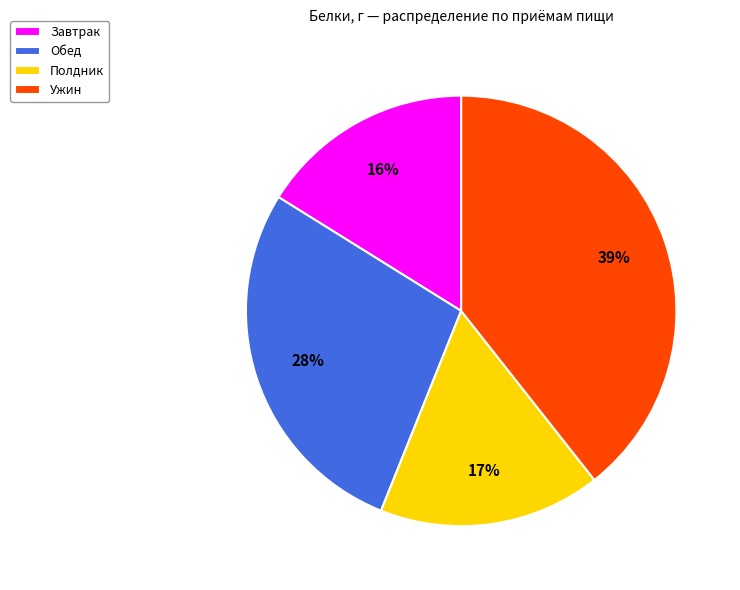

To the nearest percent, what is the difference between the Обед and Полдник slice percentages?

11%